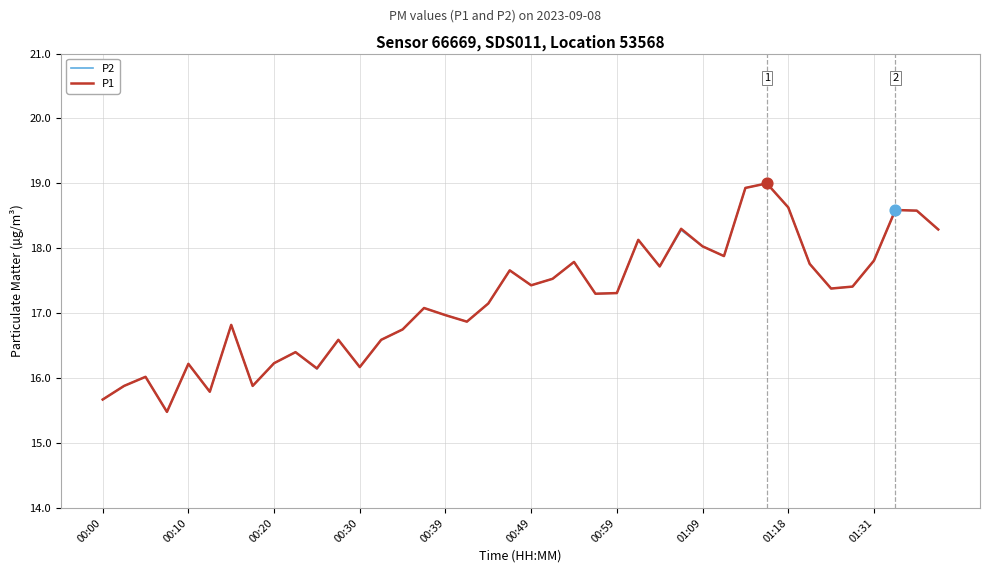

What is the smallest value displayed?

15.5